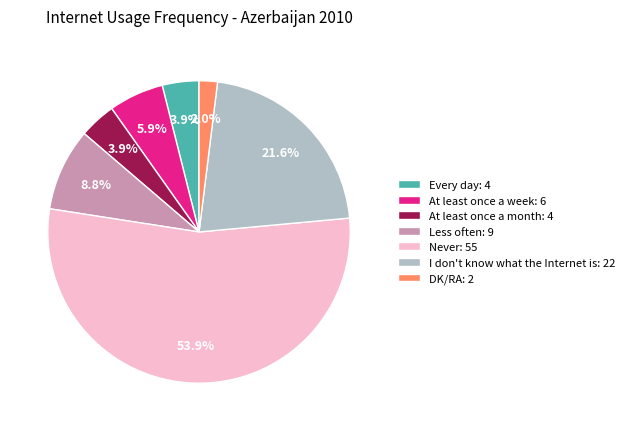

Is there any slice that represents more than half of the pie?

Yes